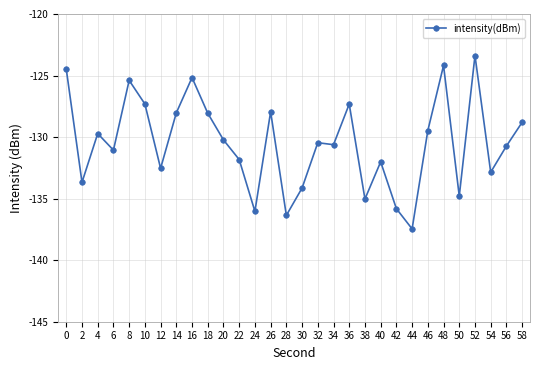

Is it true that the value at 34 is -83.9?

False